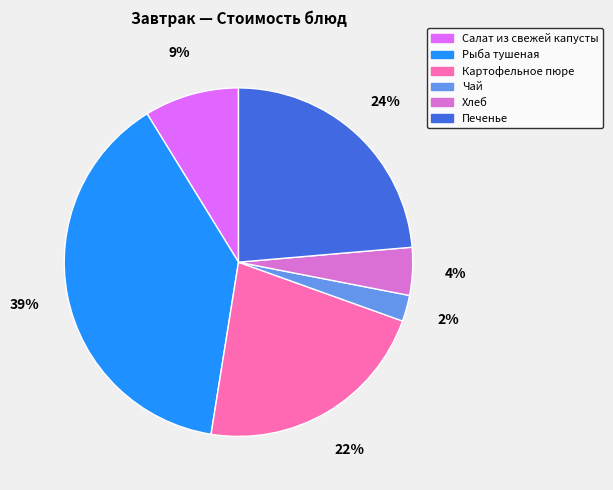

Which slice is the smallest?

Чай